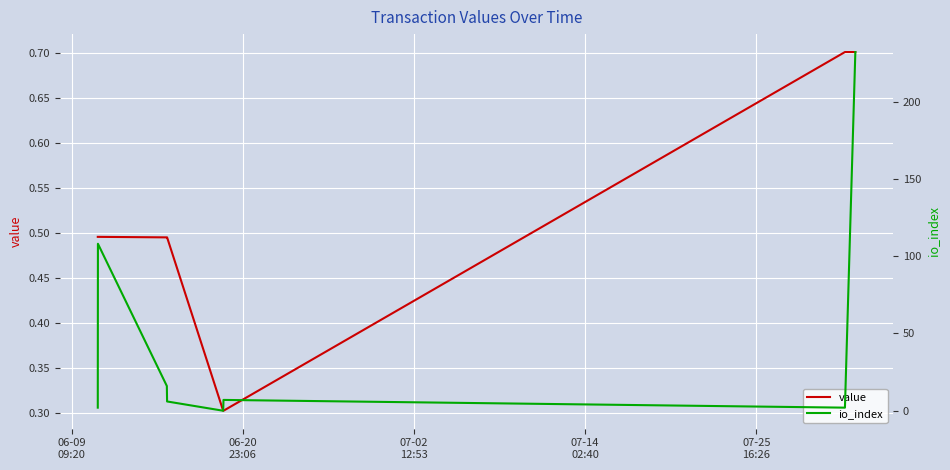

Is it true that value equals 0.8 at 05-28
19:33?

False